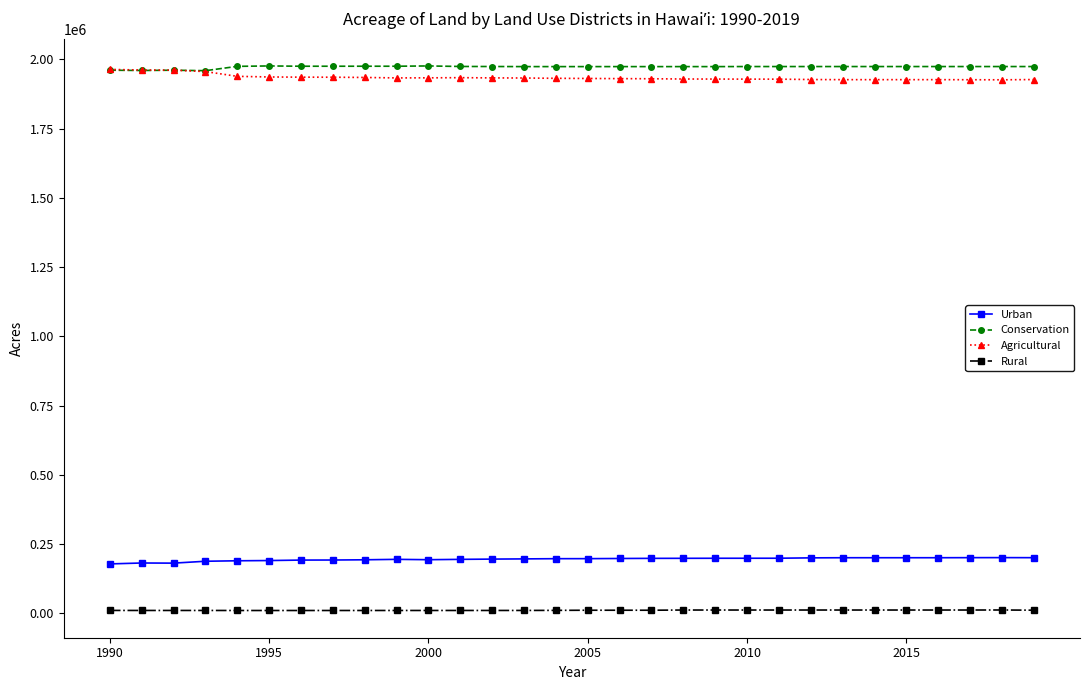

What is the greatest value displayed?

1976016.0